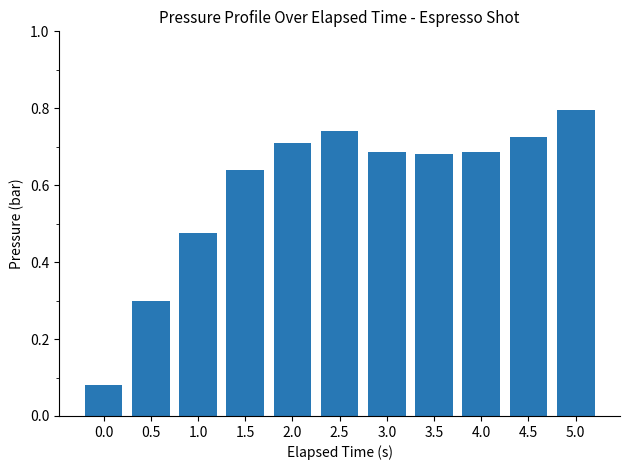

What is the change in value from 0.0 to 0.5?

+0.2